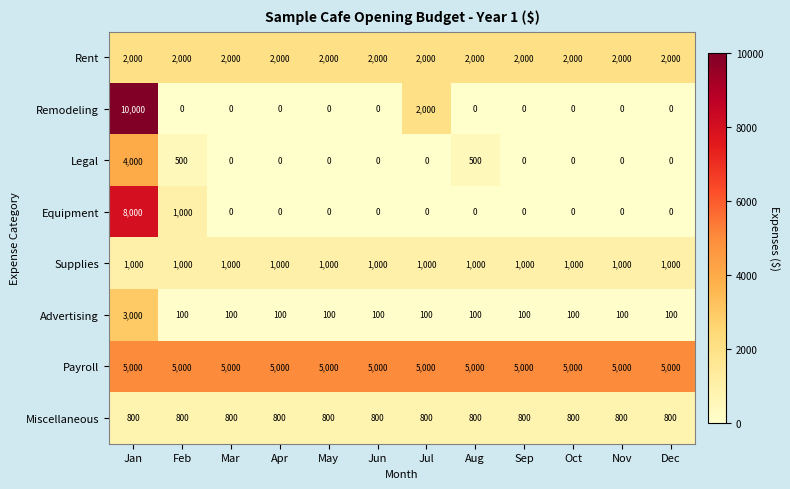

What is the average value of the Remodeling series?

1000